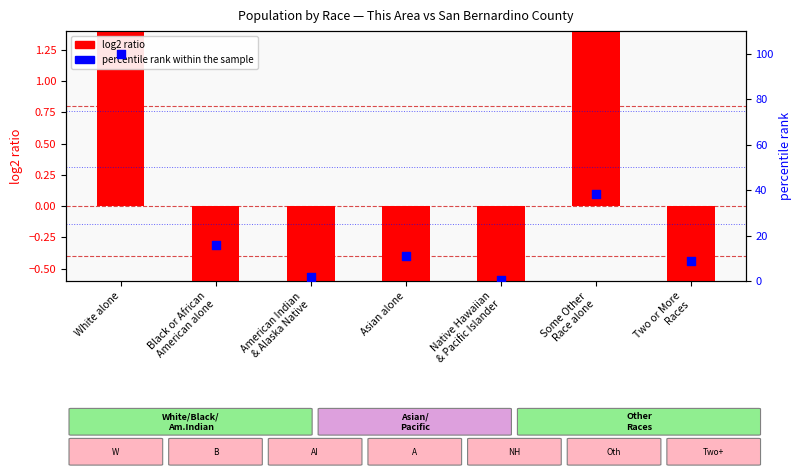

Which series has the largest total across all categories?

percentile rank within the sample